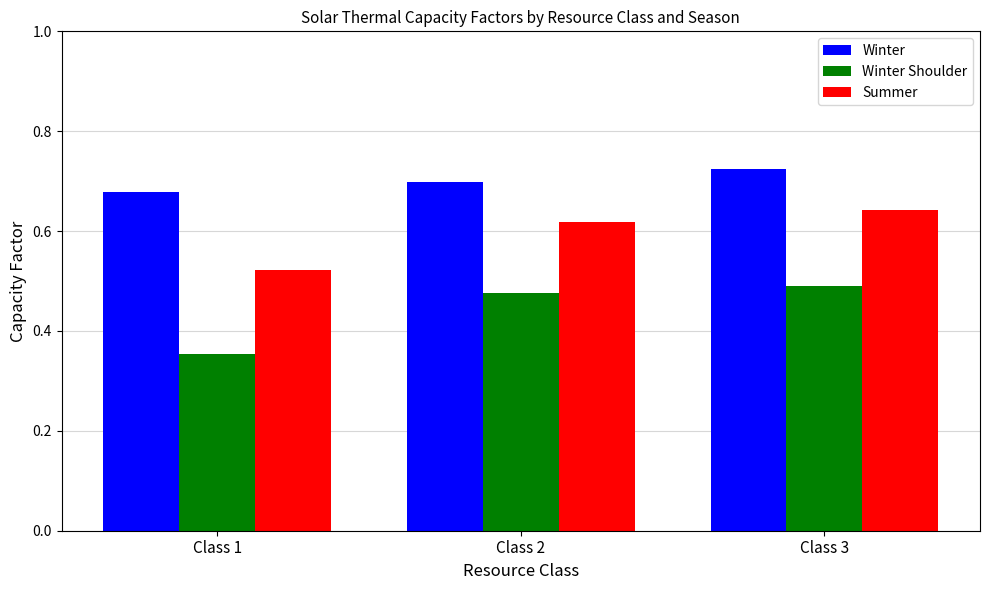

At Class 3, list the series in order from smallest to largest.

Winter Shoulder, Summer, Winter